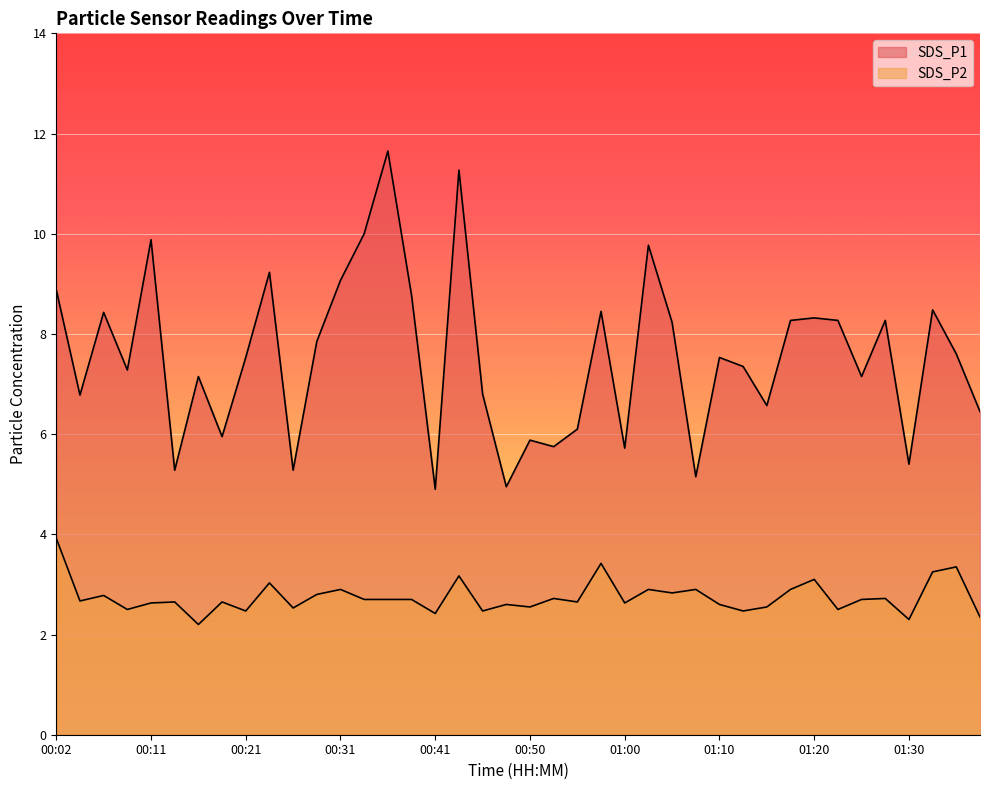

What is the spread (max minus min) of values at 00:04?

4.1